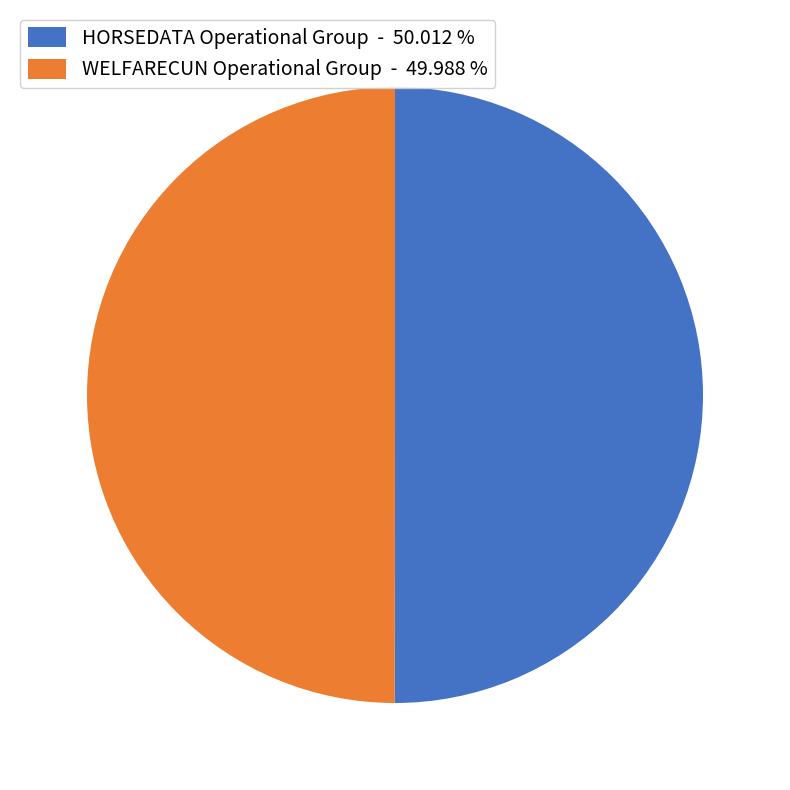

Is the sum of WELFARECUN Operational Group - 49.988 % and HORSEDATA Operational Group - 50.012 % greater than half?

Yes